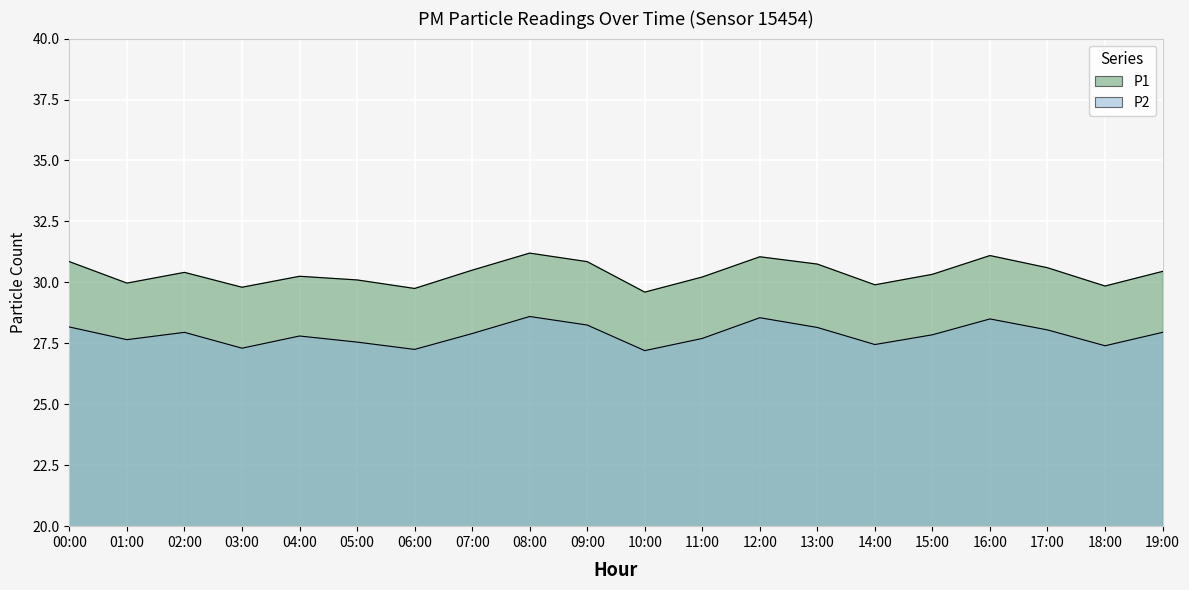

What is the sum of all P1 values?

607.5